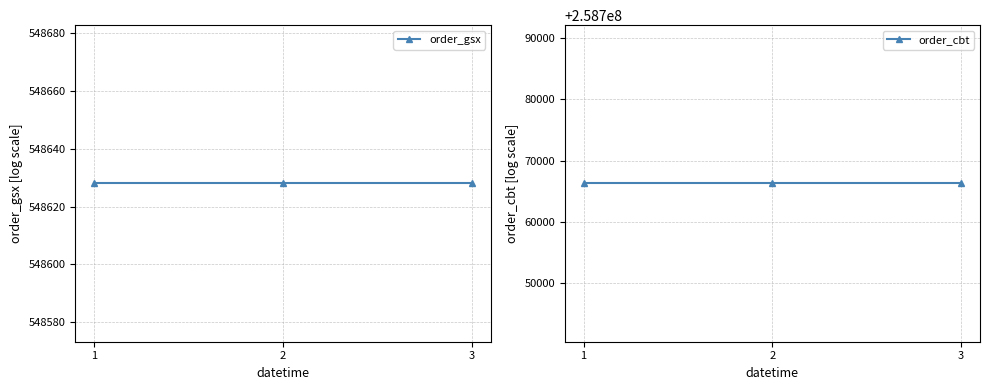

List the series in order of their peak value, lowest first.

order_gsx, order_cbt